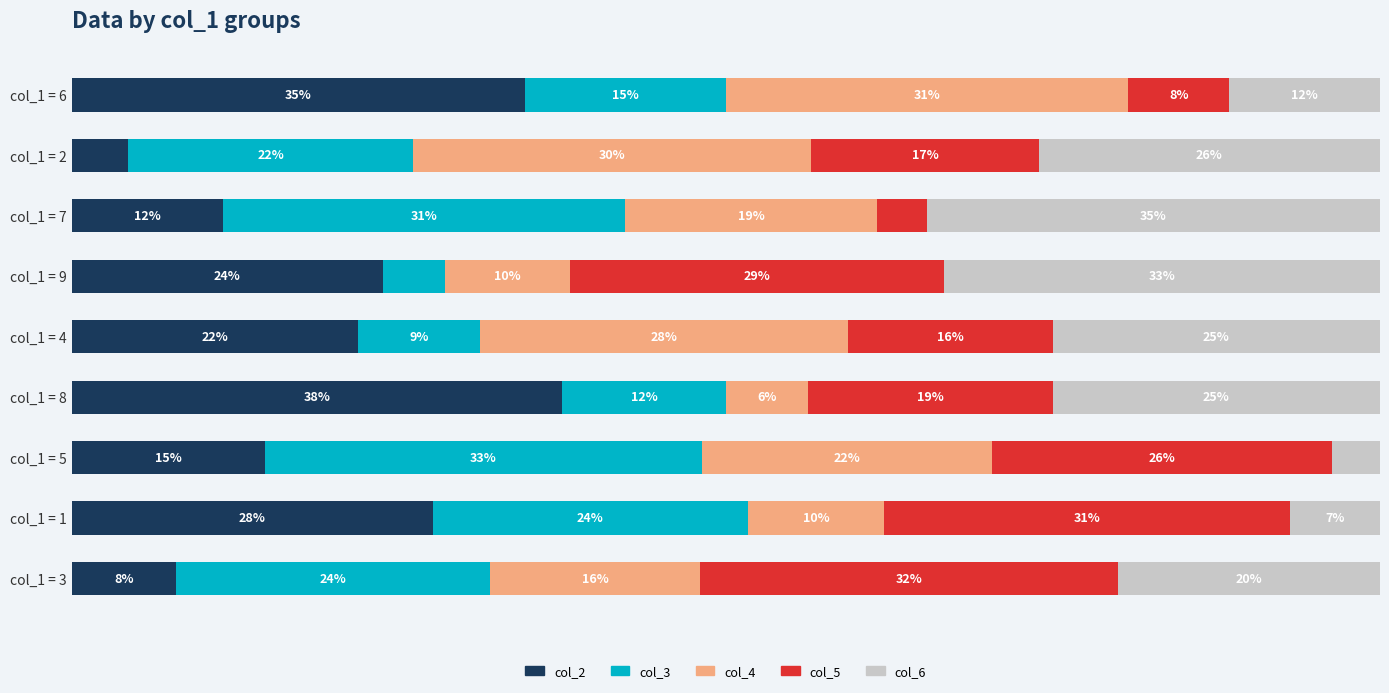

What are all the series names shown in the legend?

col_2, col_3, col_4, col_5, col_6